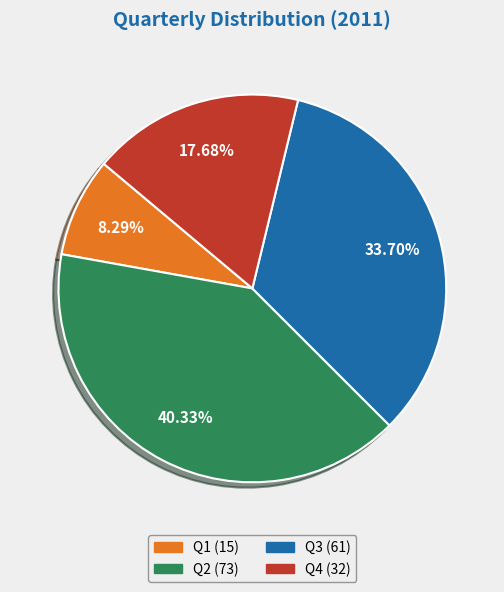

To the nearest percent, what is the average slice percentage?

25%